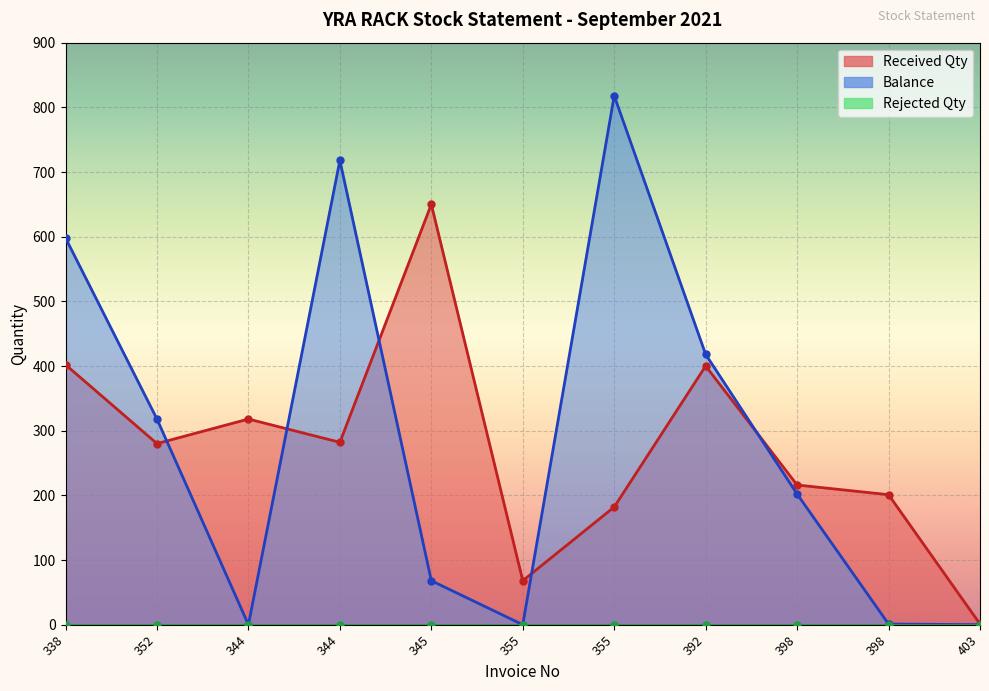

How many values in the Balance series exceed 202?

5